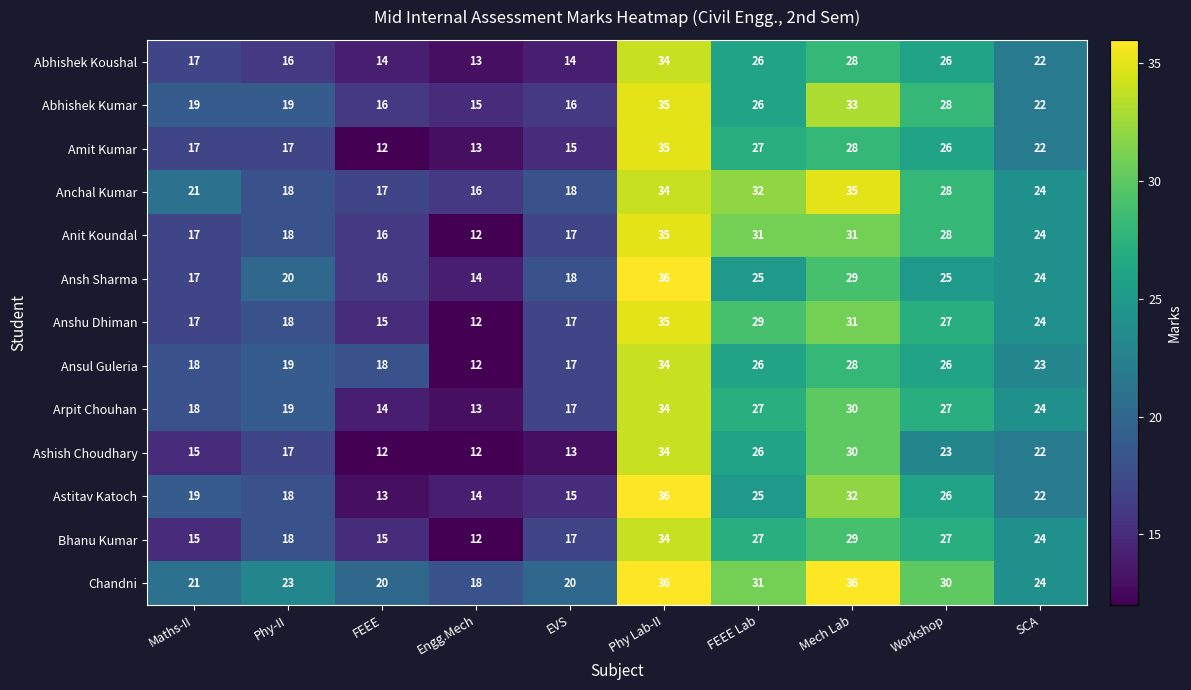

What is the spread (max minus min) of values at Engg.Mech?

6